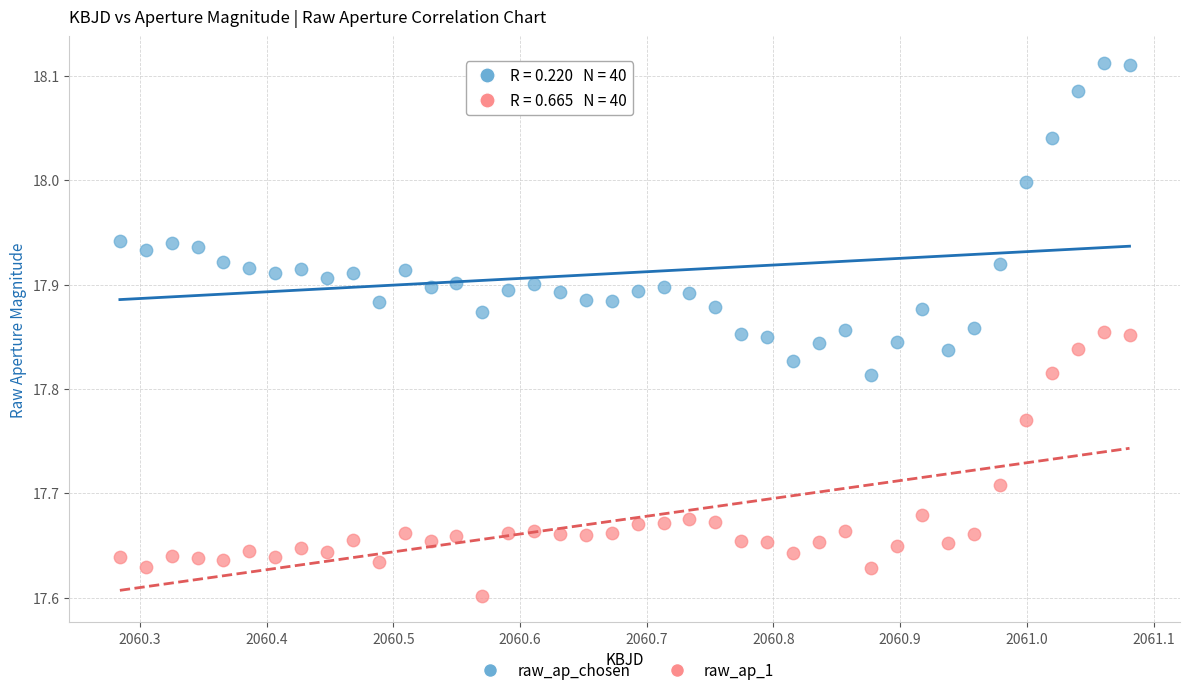

Across all data points, what is the range of Y values (max minus min)?

0.5